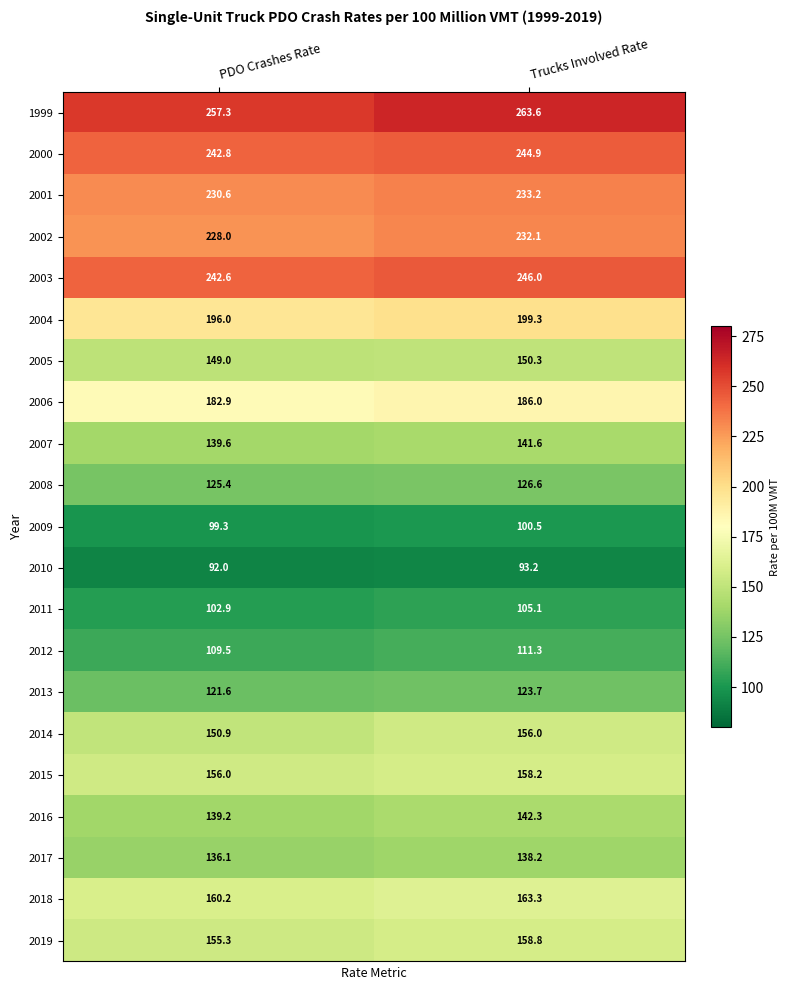

What is the difference between the highest and lowest values at Trucks Involved Rate?

170.4